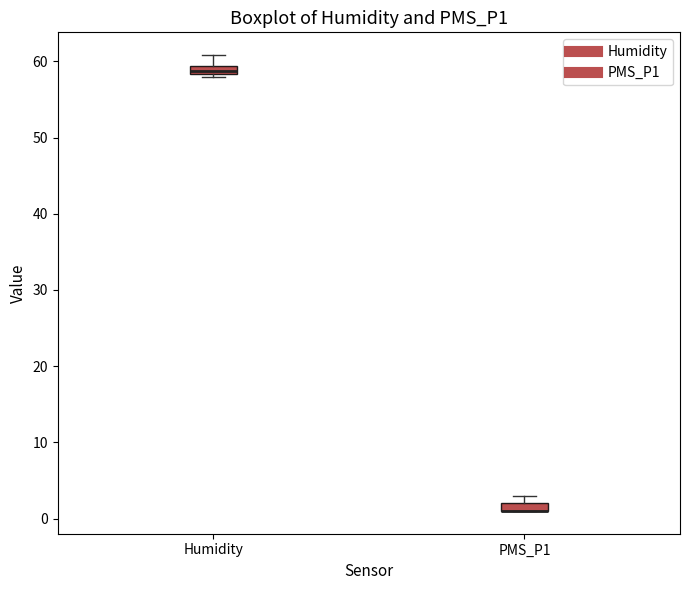

Where is the lower edge of the box for Humidity on the y-axis? The values are not printed on the chart, so give them approximately, as read against the axis.

58